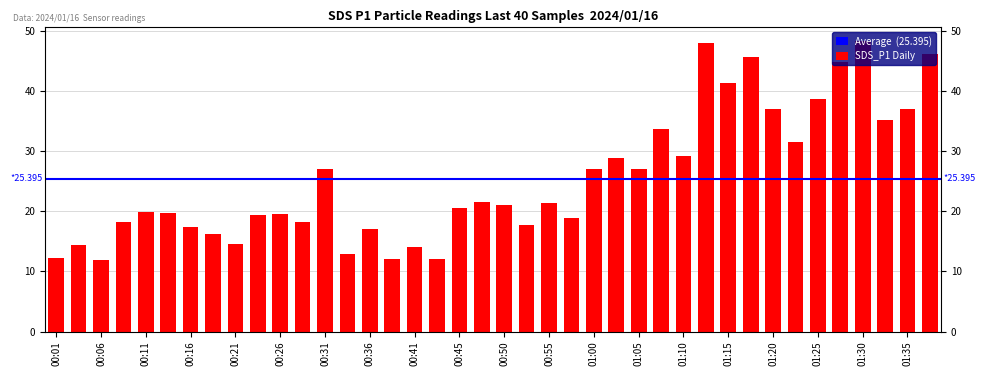

At which label is the value closest to 30?

01:10